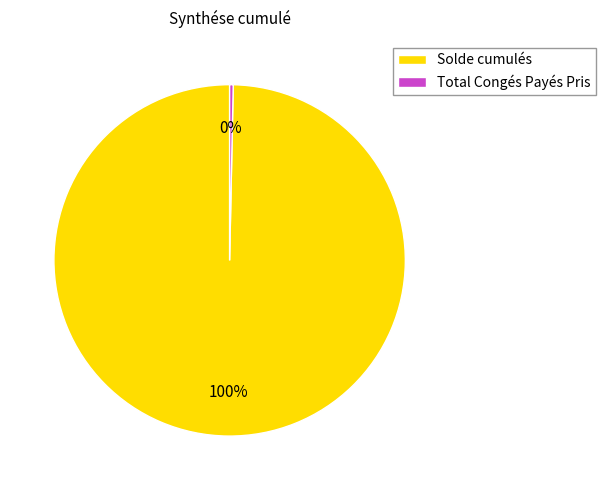

Rank the categories by value from lowest to highest.

Total Congés Payés Pris, Solde cumulés